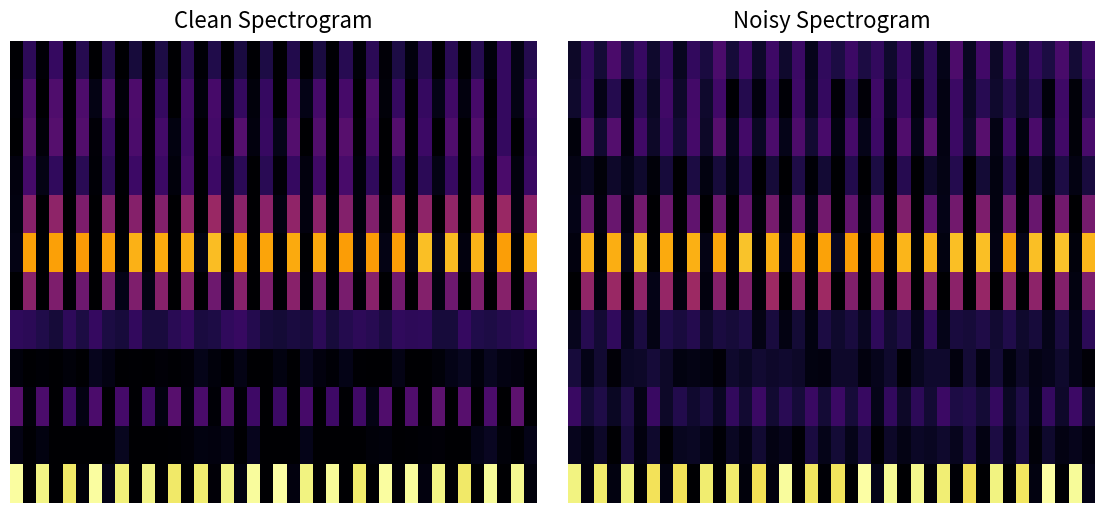

At how many categories does at least one series exceed 87?

40